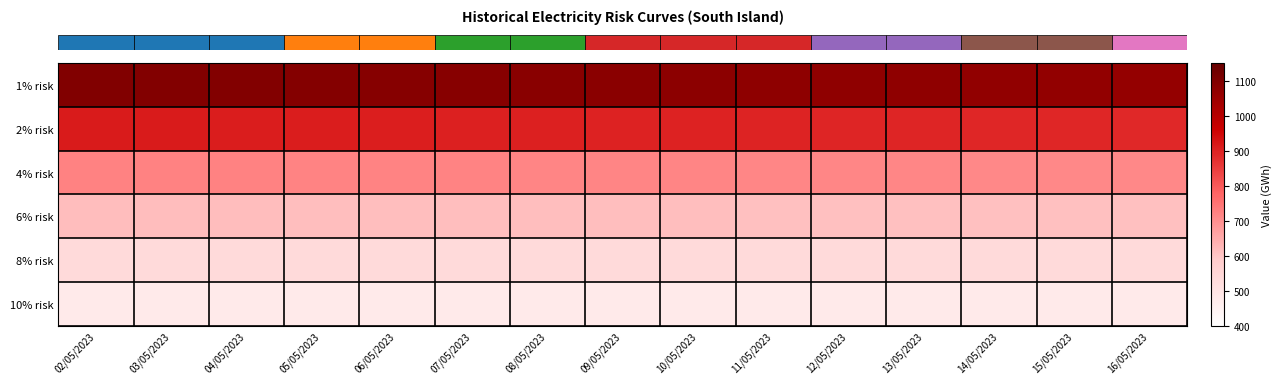

What is the total value across all series at 13/05/2023?

4301.5